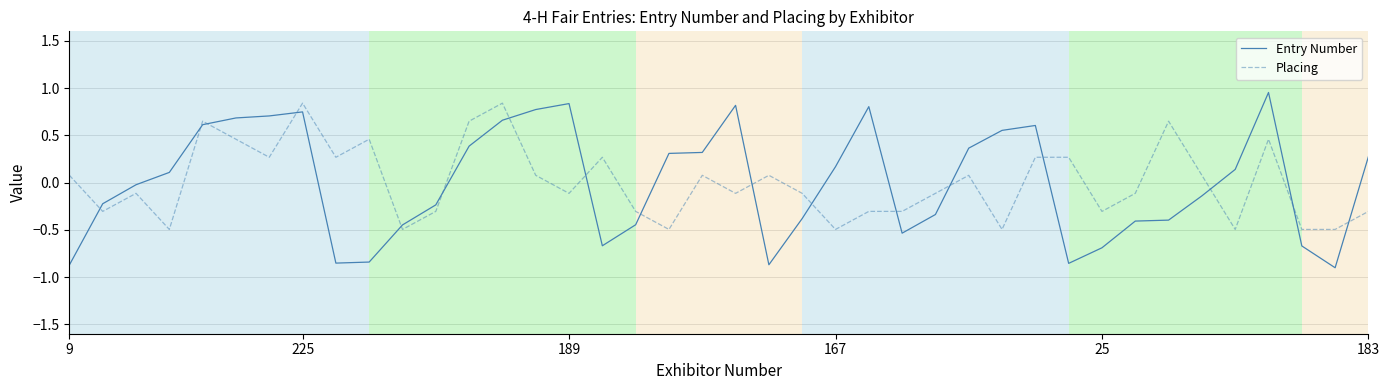

In Entry Number, how many points are higher than both neighbors (excluding endpoints)?

6